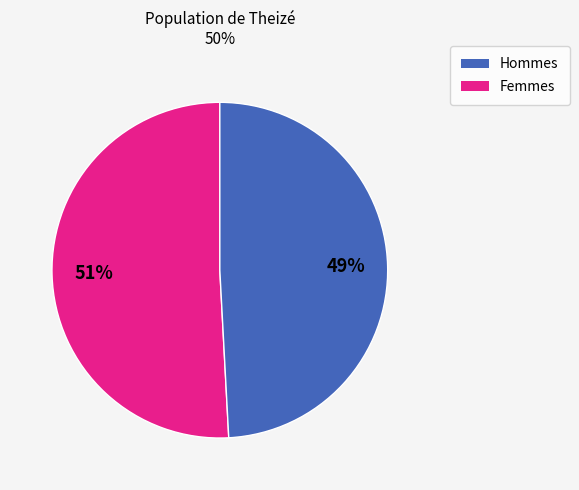

Is there a majority slice in this chart?

Yes